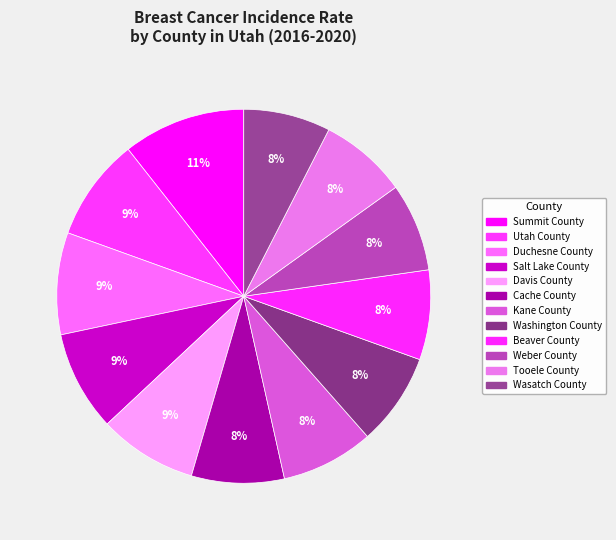

How many slices are in this pie chart?

12